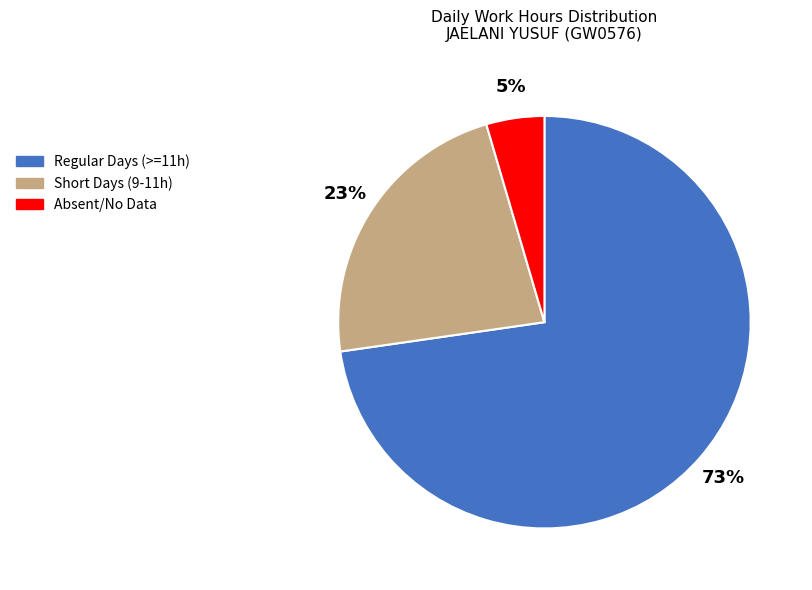

Is there a majority slice in this chart?

Yes